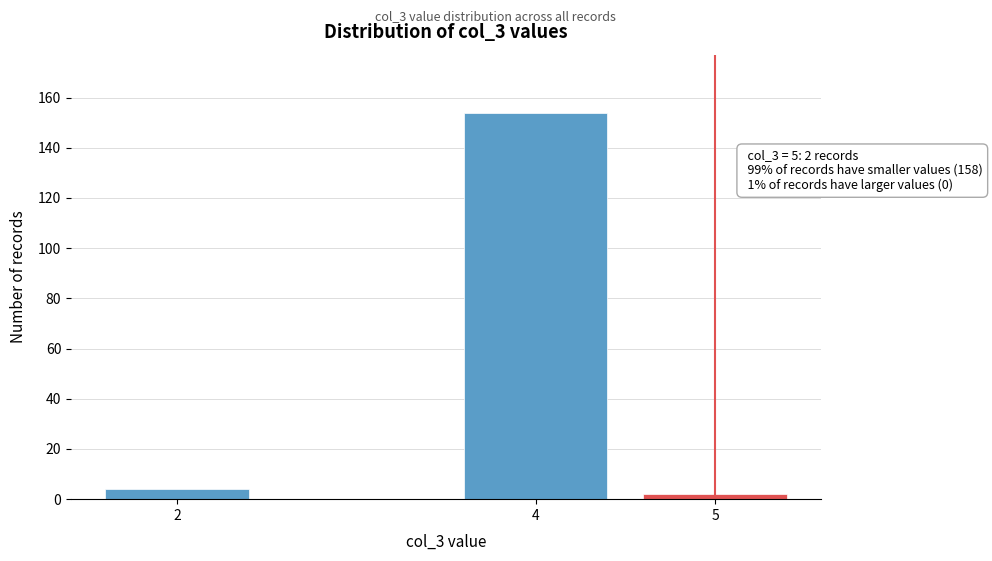

Reading right to left, what are all the values shown in this chart?

2	154	4